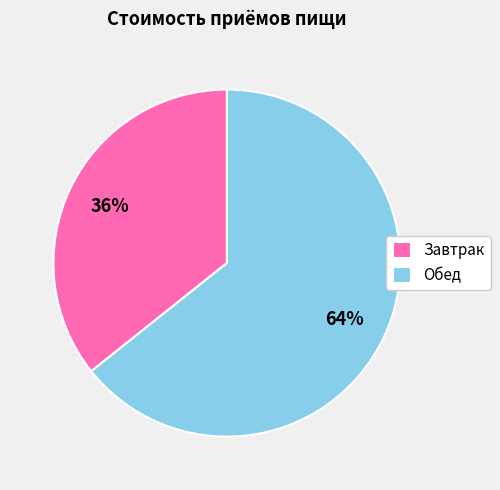

Is it true that Завтрак is 36% of the pie?

True